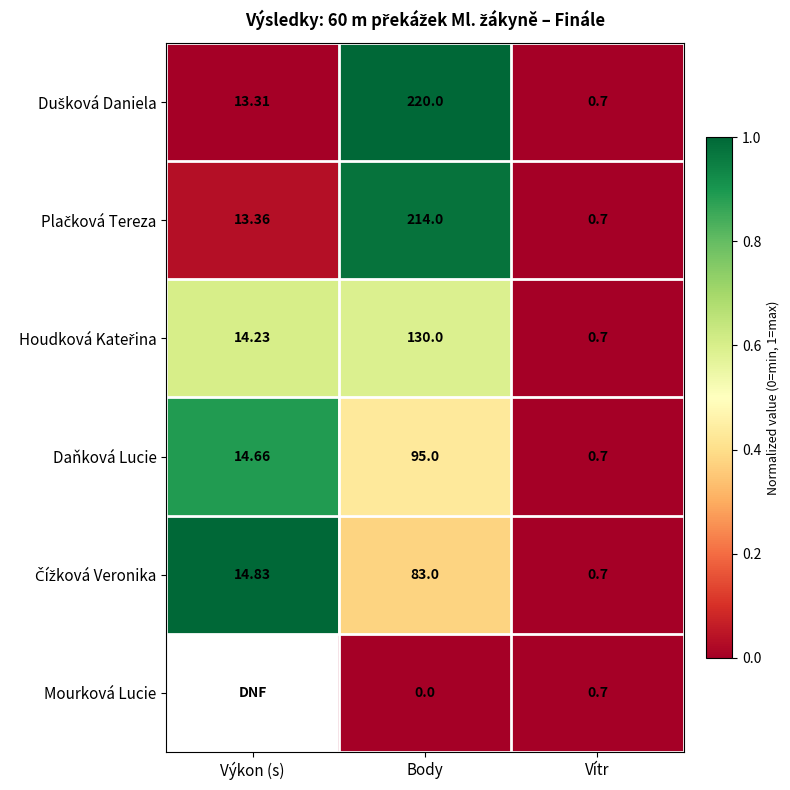

Which series has the widest spread of values?

Dušková Daniela